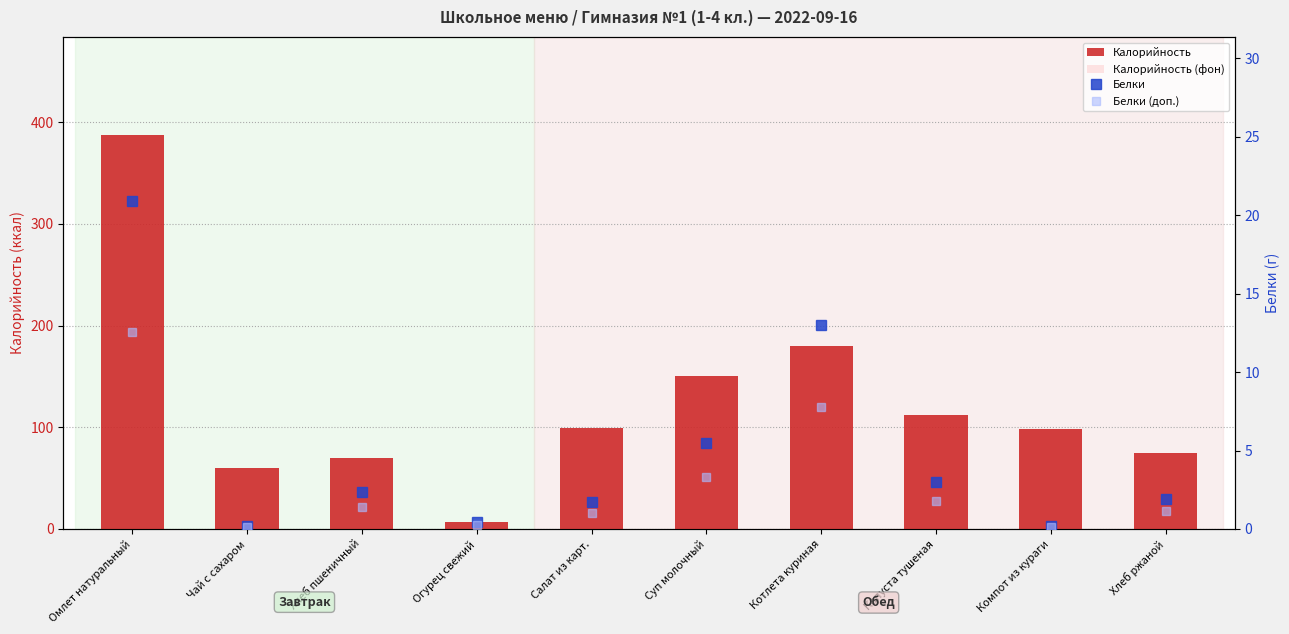

Between Омлет натуральный and Огурец свежий, which series saw the biggest shift?

Калорийность